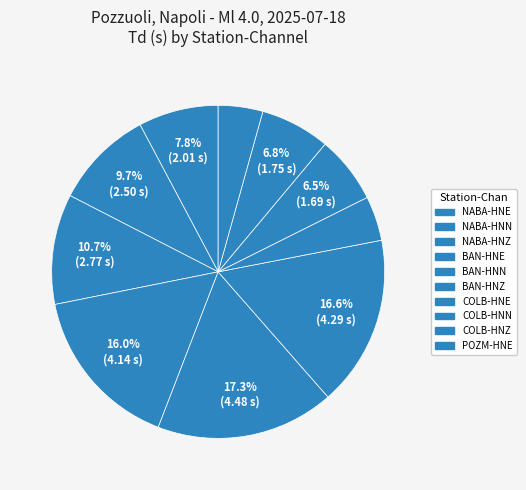

True or false: BAN-HNN accounts for 17% of the total.

True